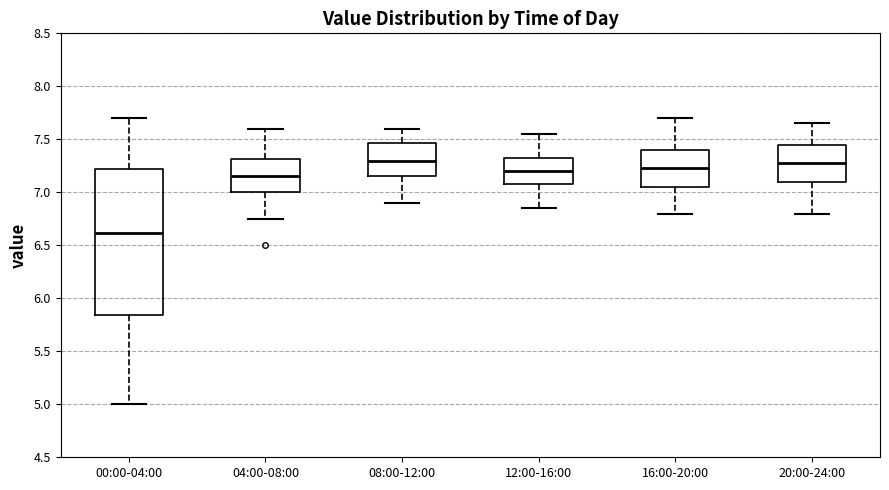

Reading left to right, read every box against the y-axis: the position of its median line, the range the box covers, and the ends of its whiskers. The values are not printed on the chart, so give them approximately, as read against the axis.

00:00-04:00: median 6.60, box 5.85 to 7.20, whiskers 5.00 to 7.70
04:00-08:00: median 7.15, box 7.00 to 7.30, whiskers 6.75 to 7.60
08:00-12:00: median 7.30, box 7.15 to 7.45, whiskers 6.90 to 7.60
12:00-16:00: median 7.20, box 7.10 to 7.35, whiskers 6.85 to 7.55
16:00-20:00: median 7.25, box 7.05 to 7.40, whiskers 6.80 to 7.70
20:00-24:00: median 7.30, box 7.10 to 7.45, whiskers 6.80 to 7.65